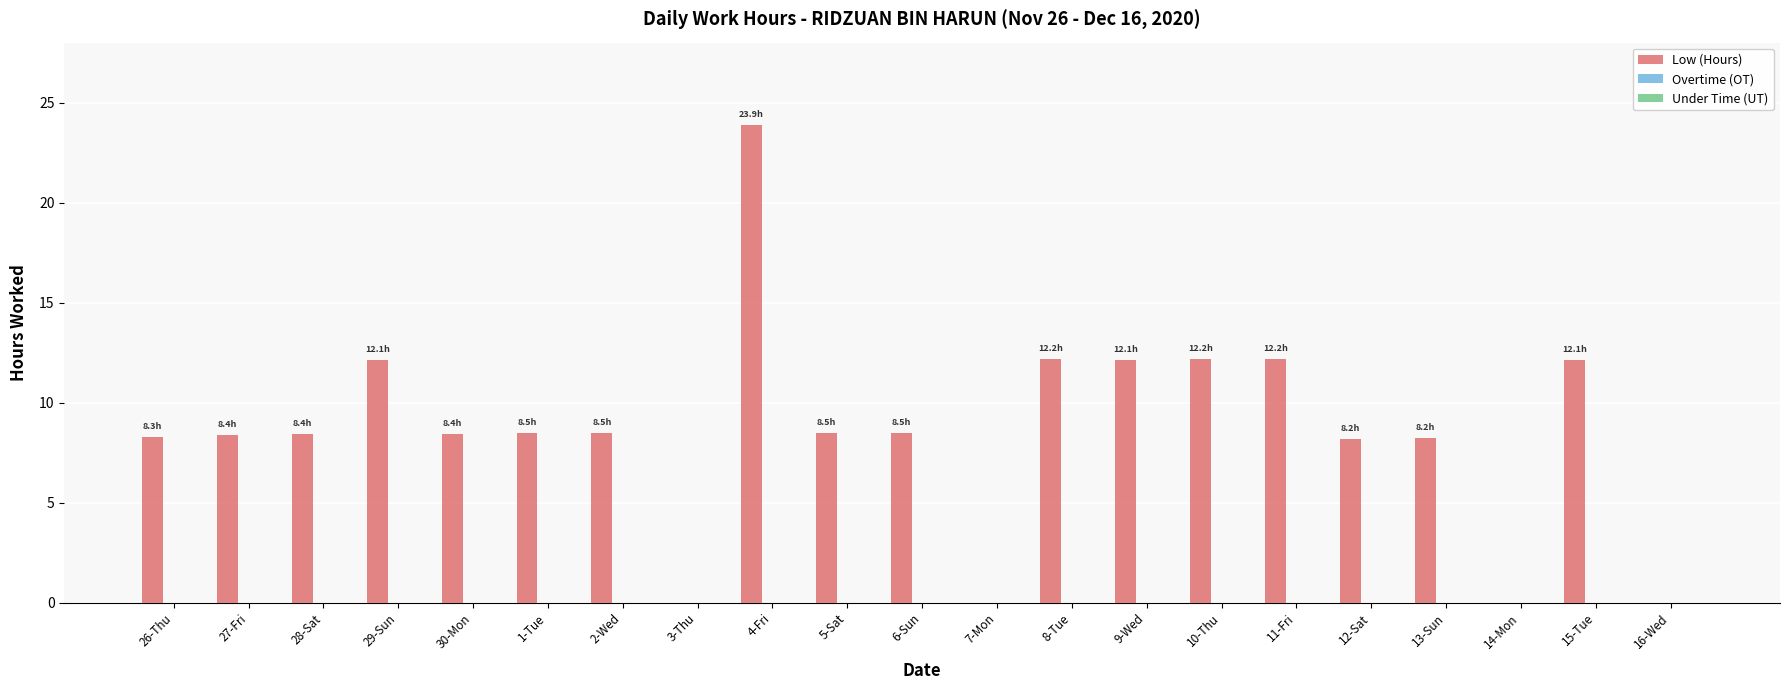

What is the sum of all values?

180.6